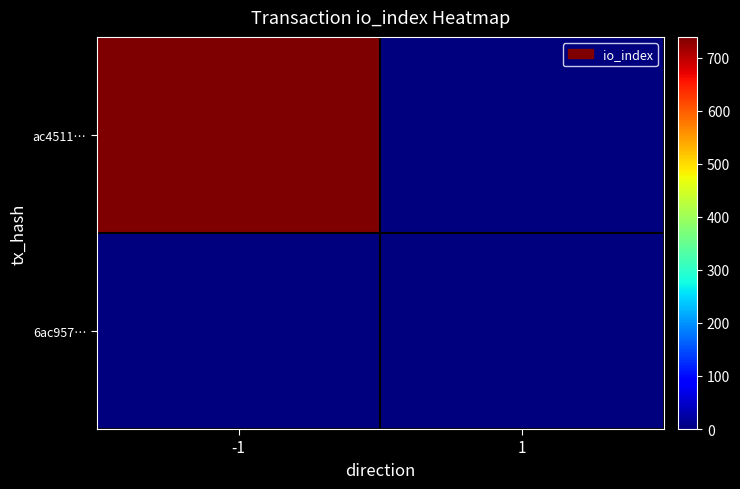

What is the maximum value shown in the chart?

739